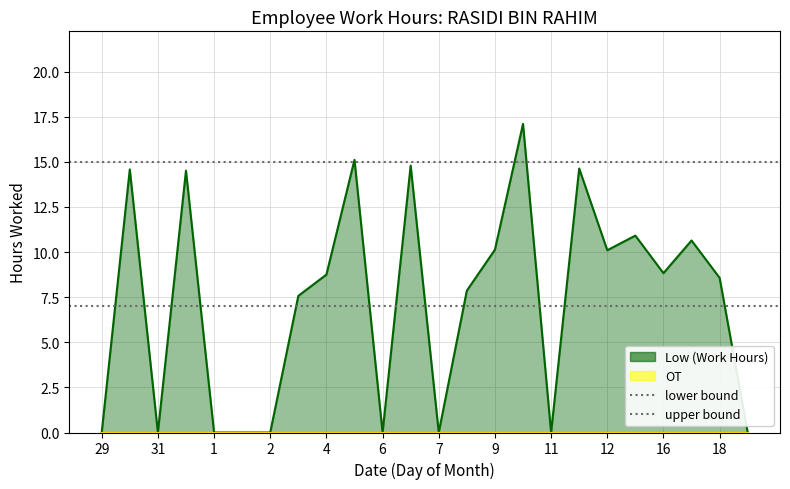

How many lines are shown in the chart?

2